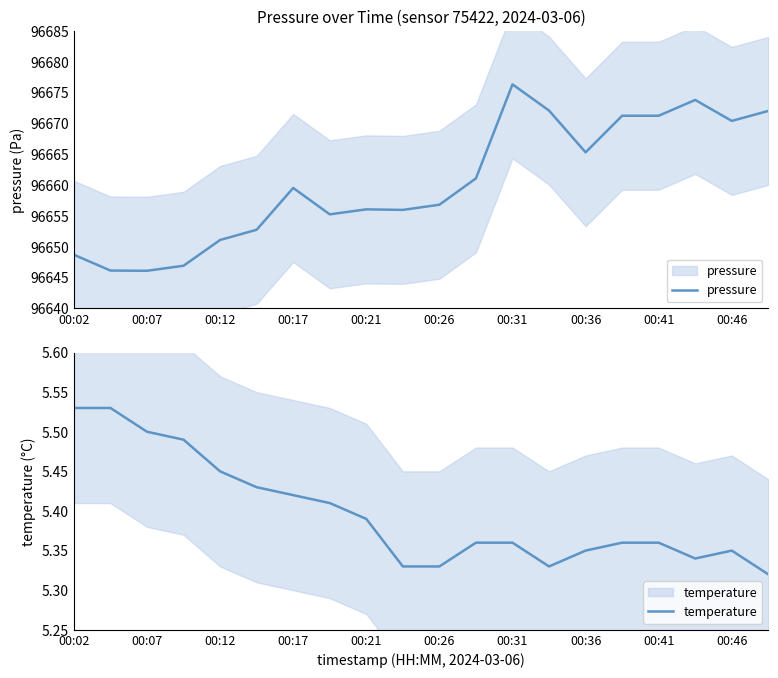

List the series in order of their peak value, lowest first.

temperature, pressure